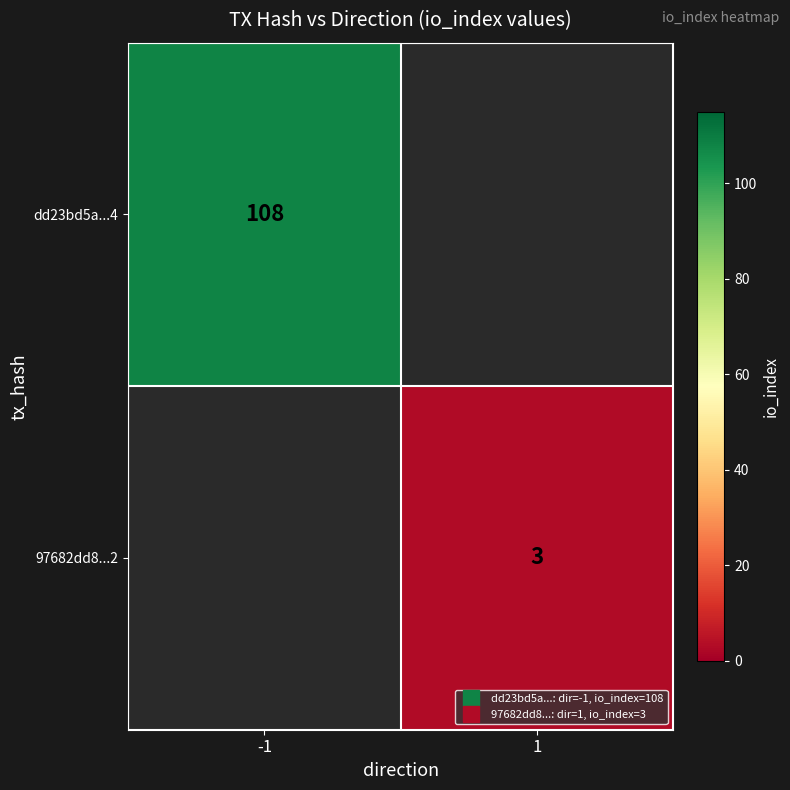

What is the lowest value of the dd23bd5a...4 series?

108.0